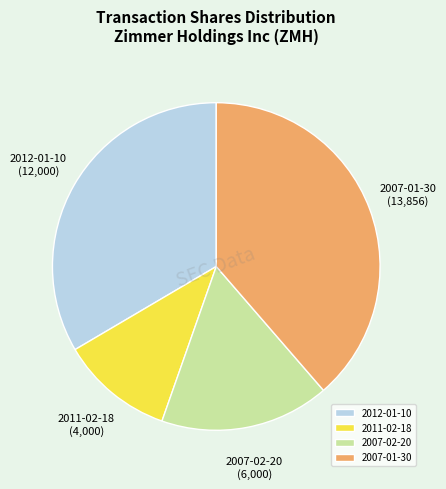

What is the largest slice in the pie chart?

2007-01-30